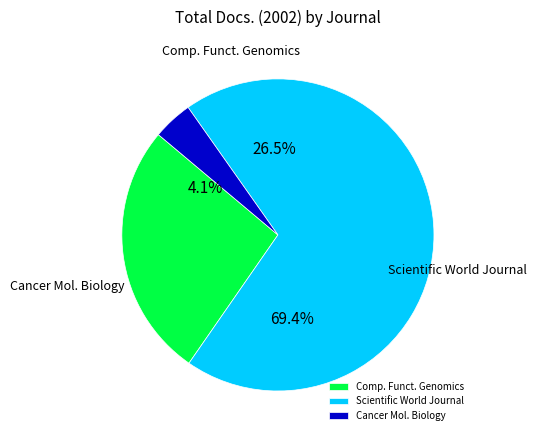

To the nearest percent, what is the average slice percentage?

33%